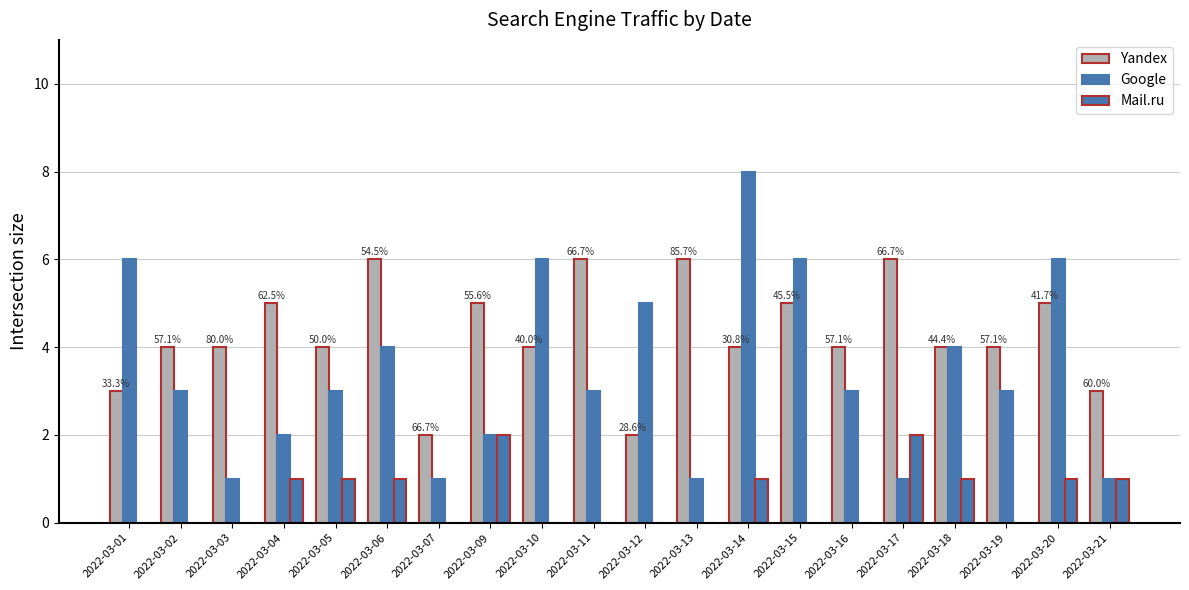

How many series are shown in this chart?

3